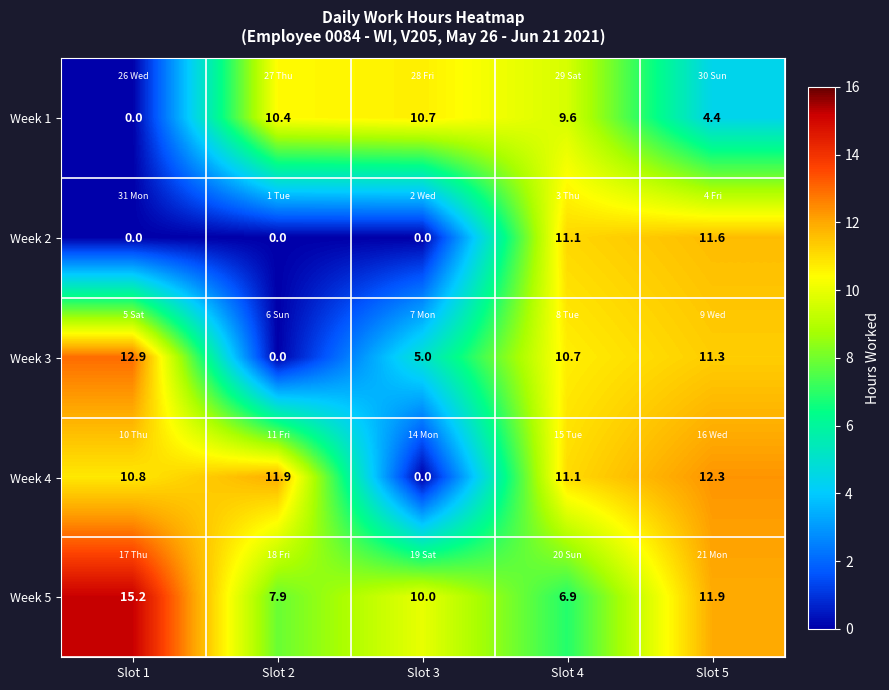

The Week 3 series shows 18.0 at Slot 5. True or false?

False